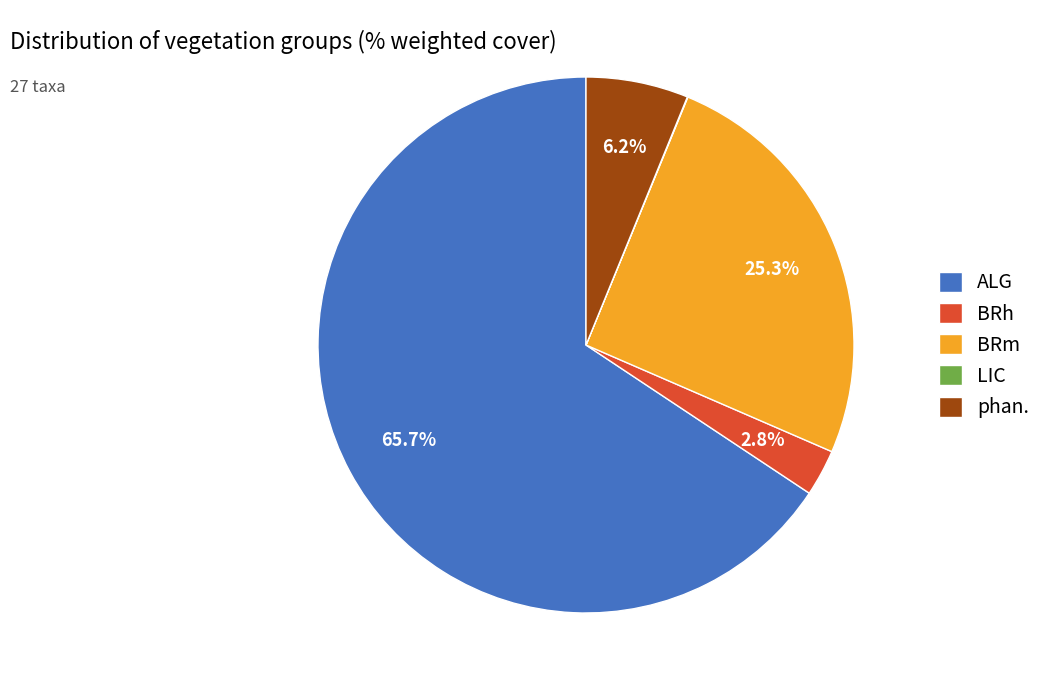

To the nearest percent, what is the average slice percentage?

20%